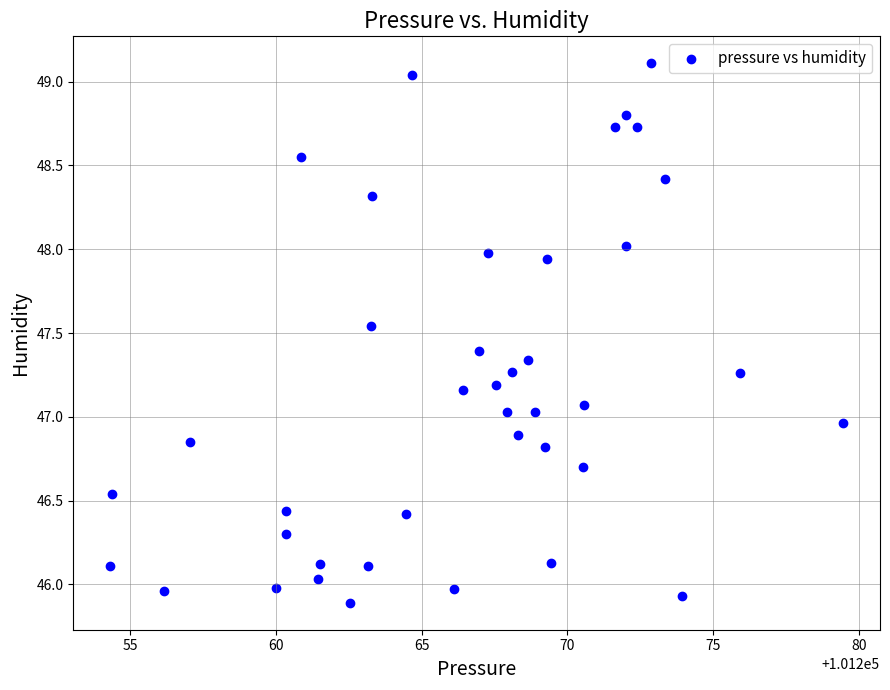

What is the range of Y values (max minus min)?

3.2